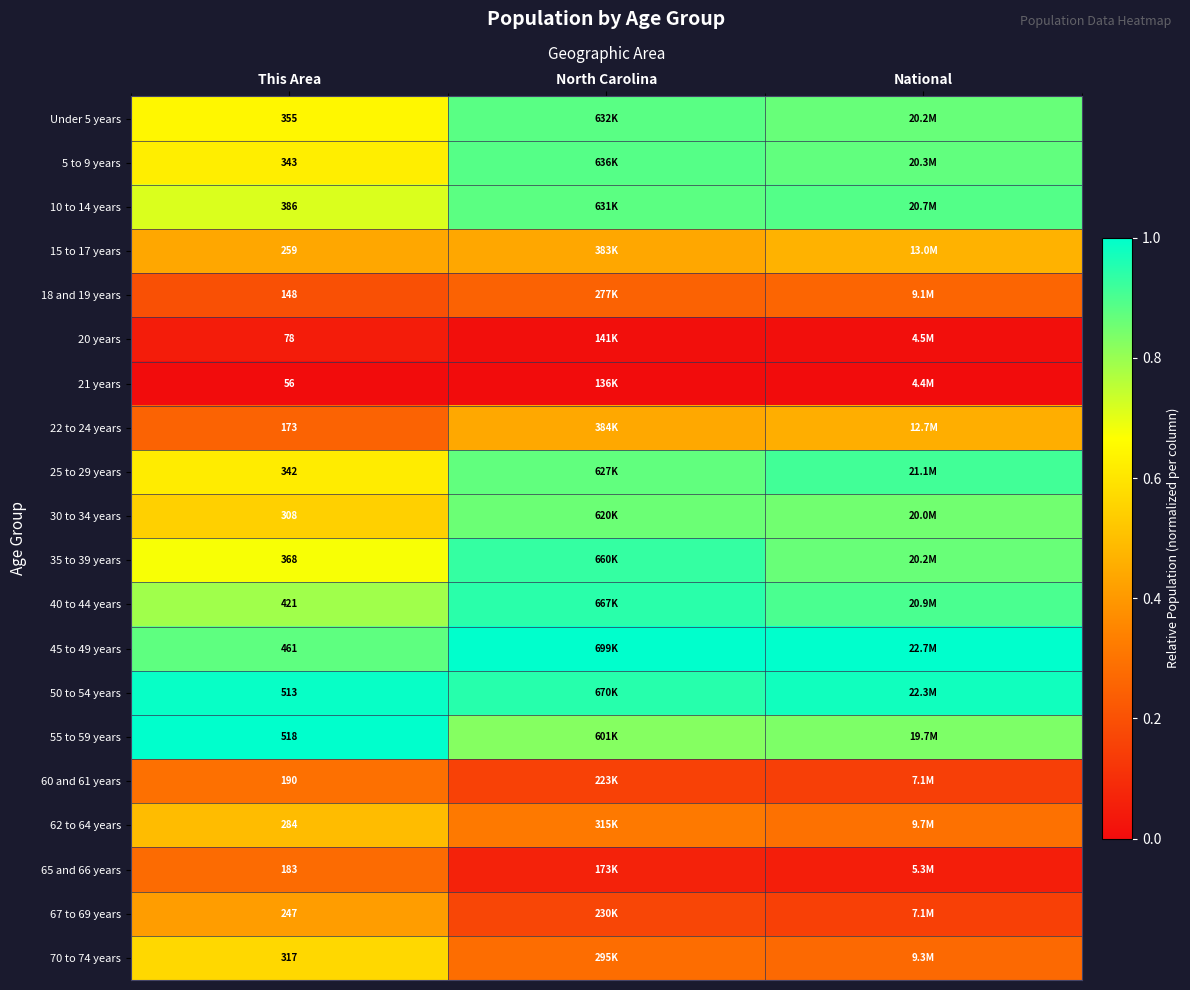

What is the spread (max minus min) of values at National?

1.0